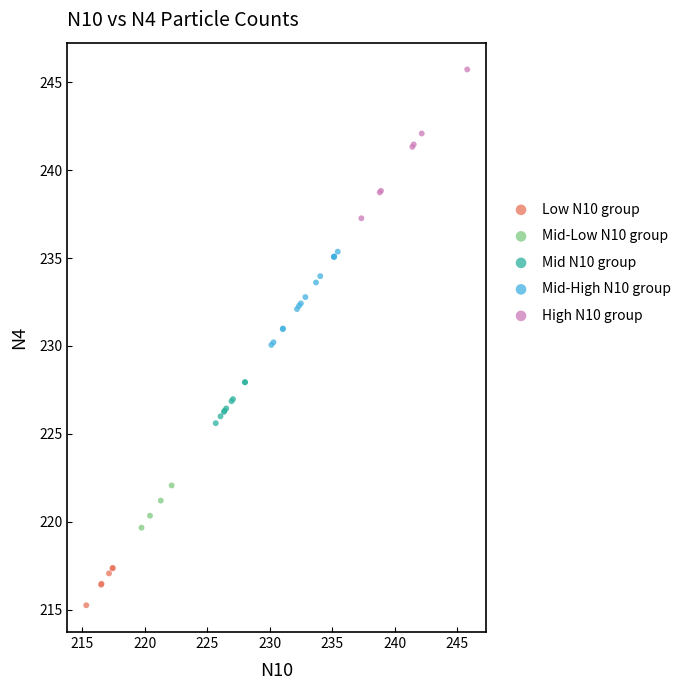

Which series reaches the maximum Y coordinate?

High N10 group